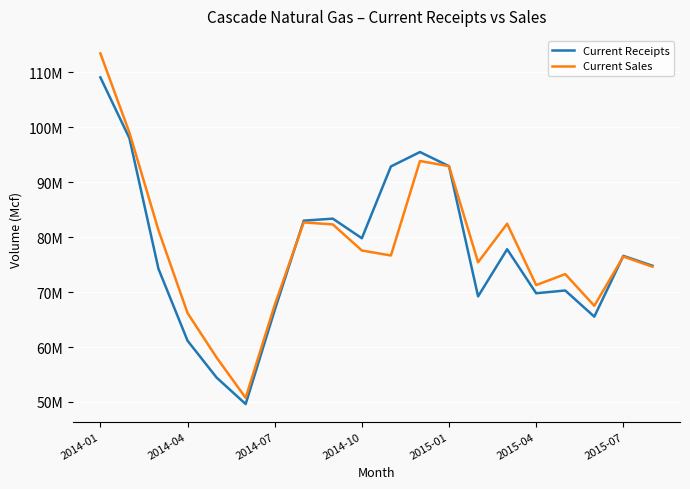

What is the smallest value displayed?

49625730